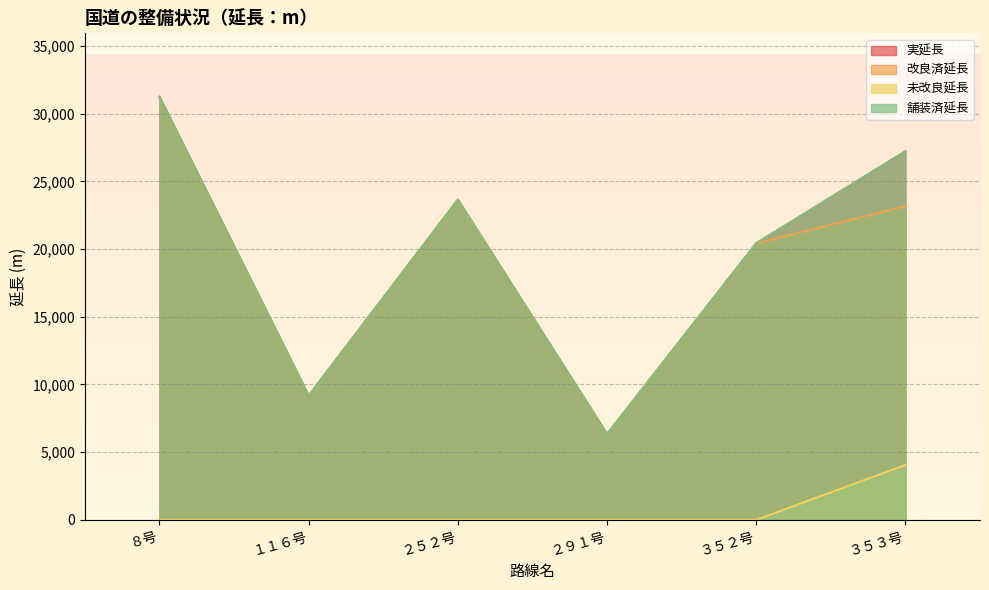

True or false: 実延長 and 未改良延長 cross at least once.

False